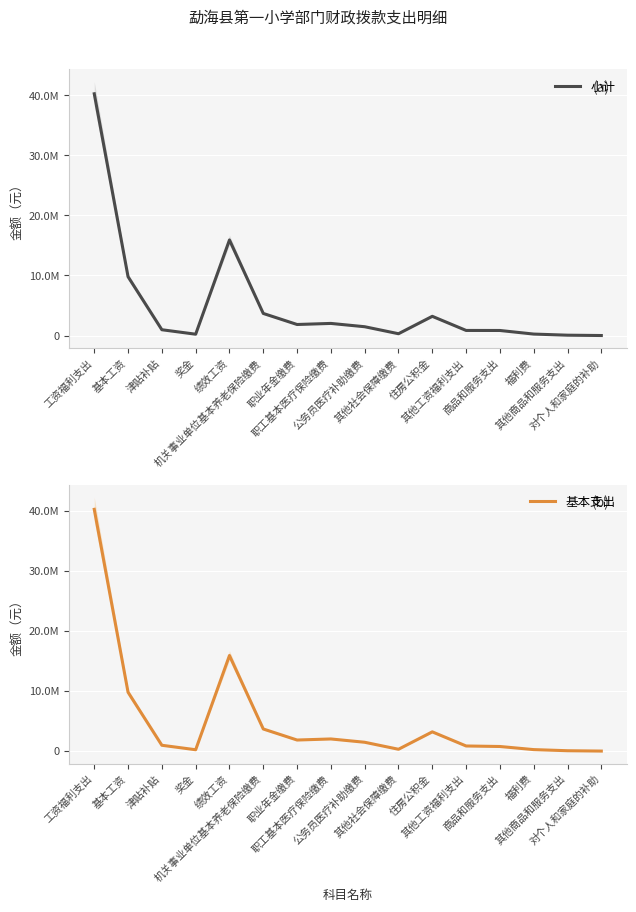

What value does the 小计 series have at 奖金?

222743.0